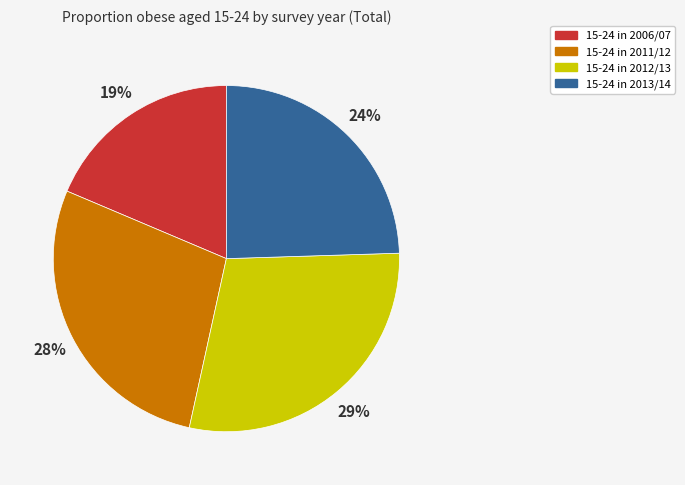

To the nearest percent, what portion does 15-24 in 2006/07 represent?

19%